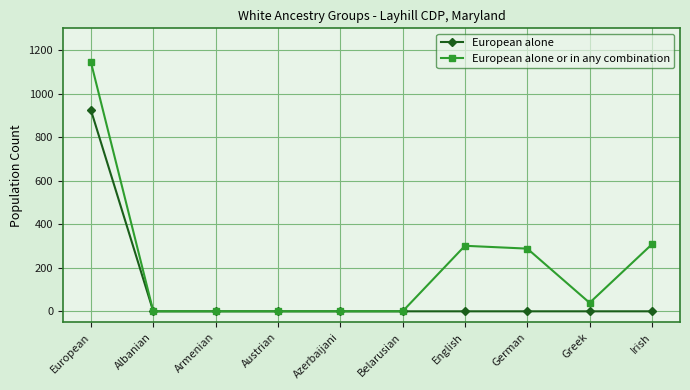

List the series in order of their peak value, lowest first.

European alone, European alone or in any combination